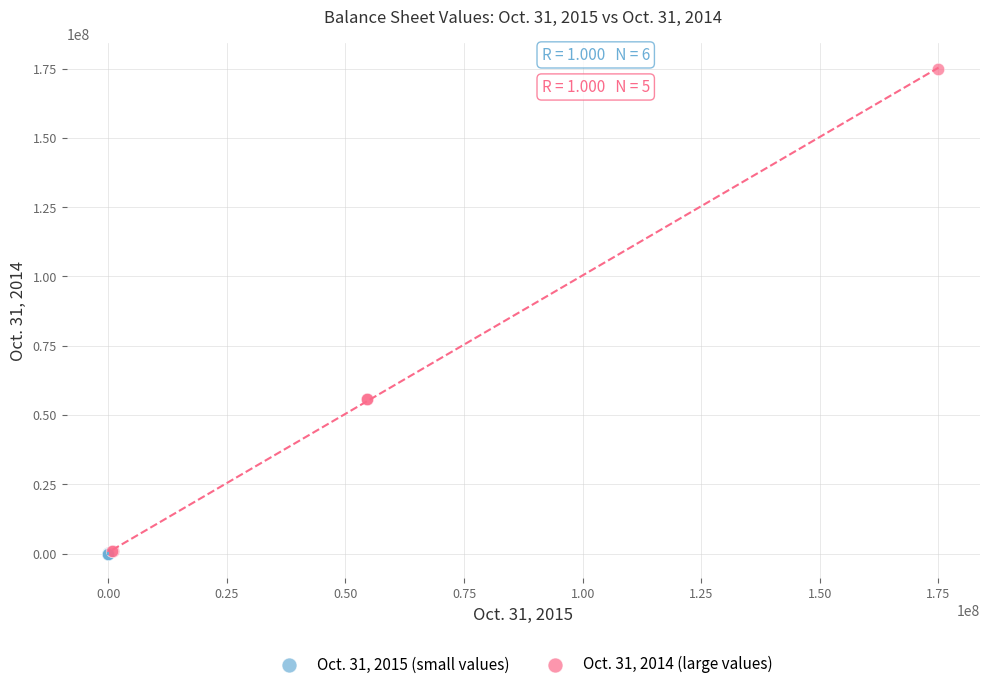

Which series contains the highest Y value?

Oct. 31, 2014 (large values)